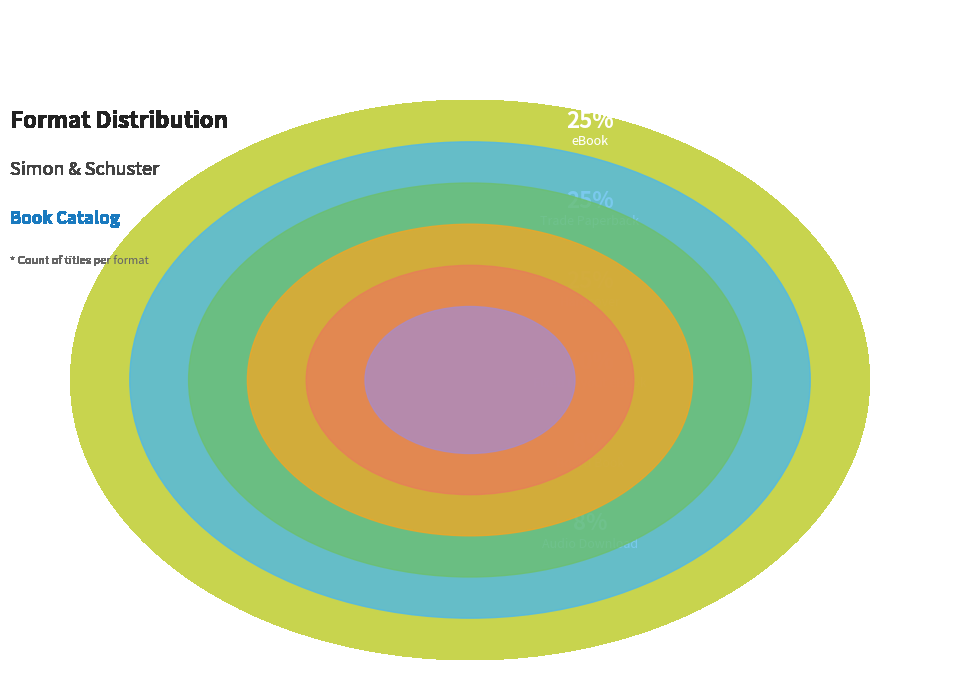

Count the number of slices in the pie.

6